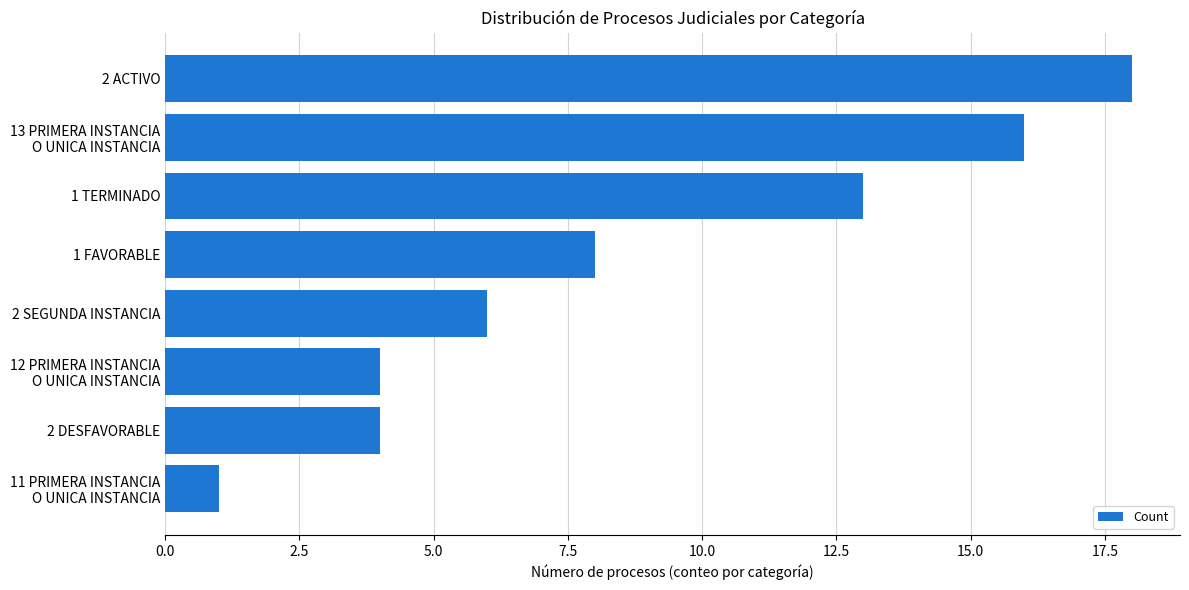

What is the difference between the maximum and second lowest values?

14